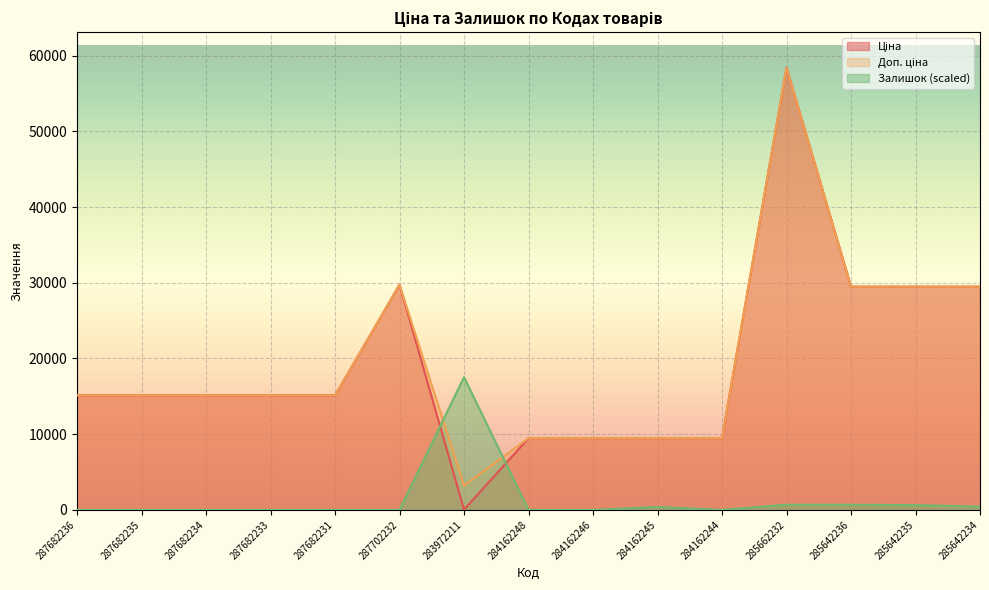

True or false: Ціна and Доп. ціна cross at least once.

False